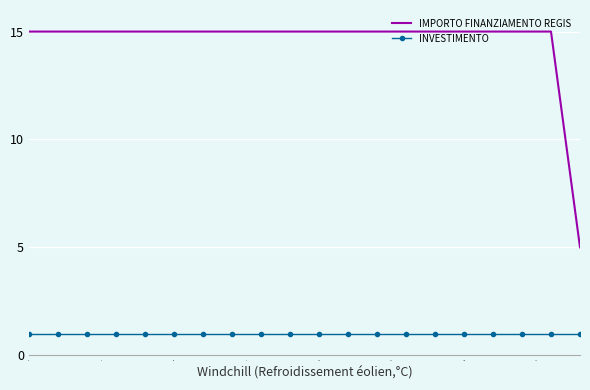

Which series has the largest total across all categories?

IMPORTO FINANZIAMENTO REGIS